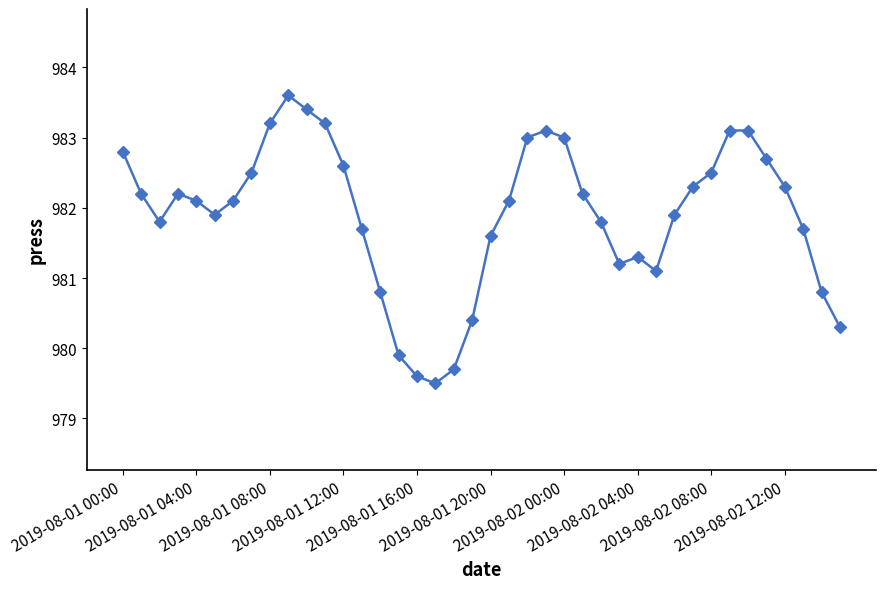

Is this an area chart (filled region under the line)?

No